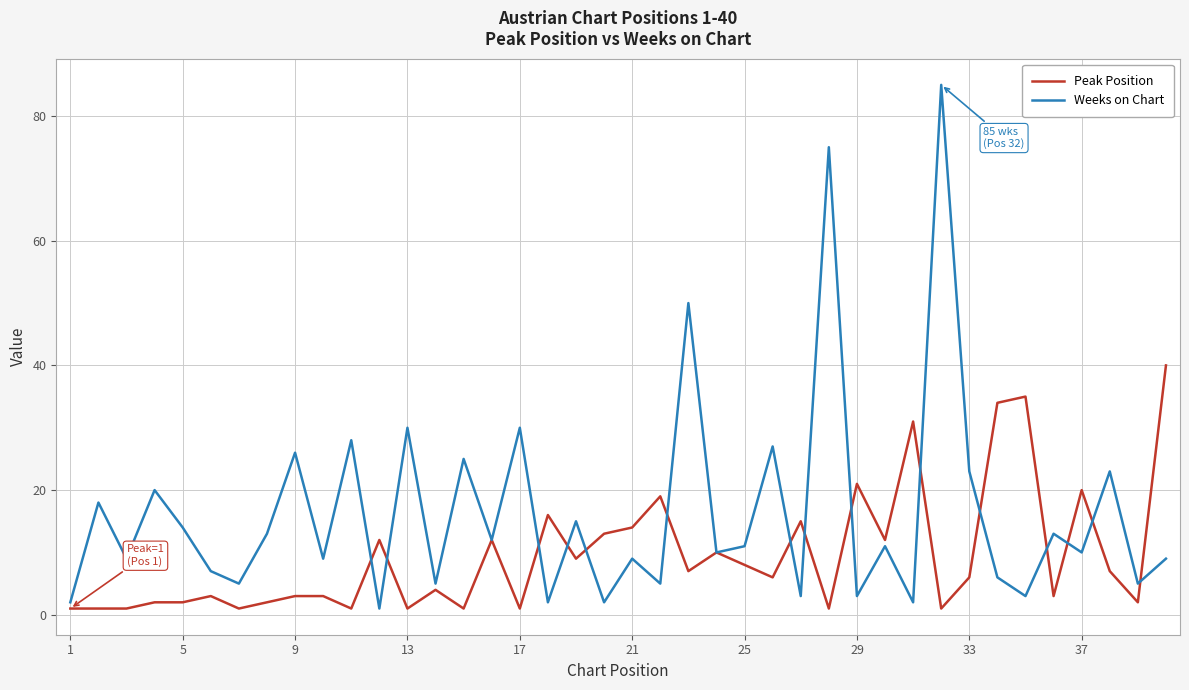

Which series has the largest range (max minus min)?

Weeks on Chart